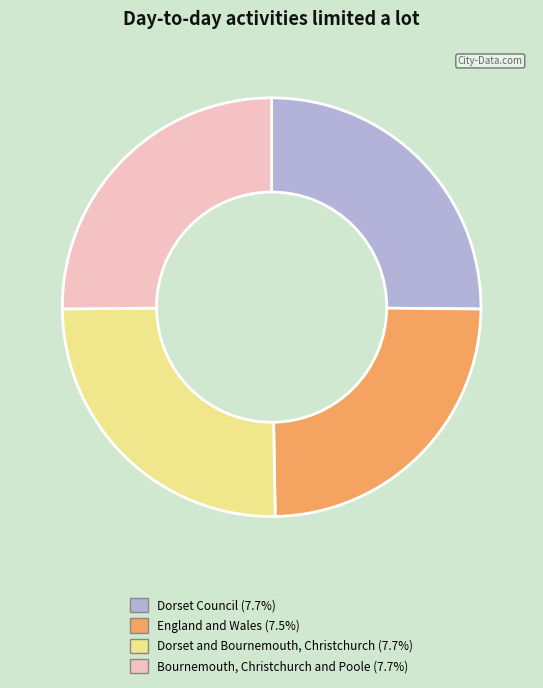

Is there a majority slice in this chart?

No